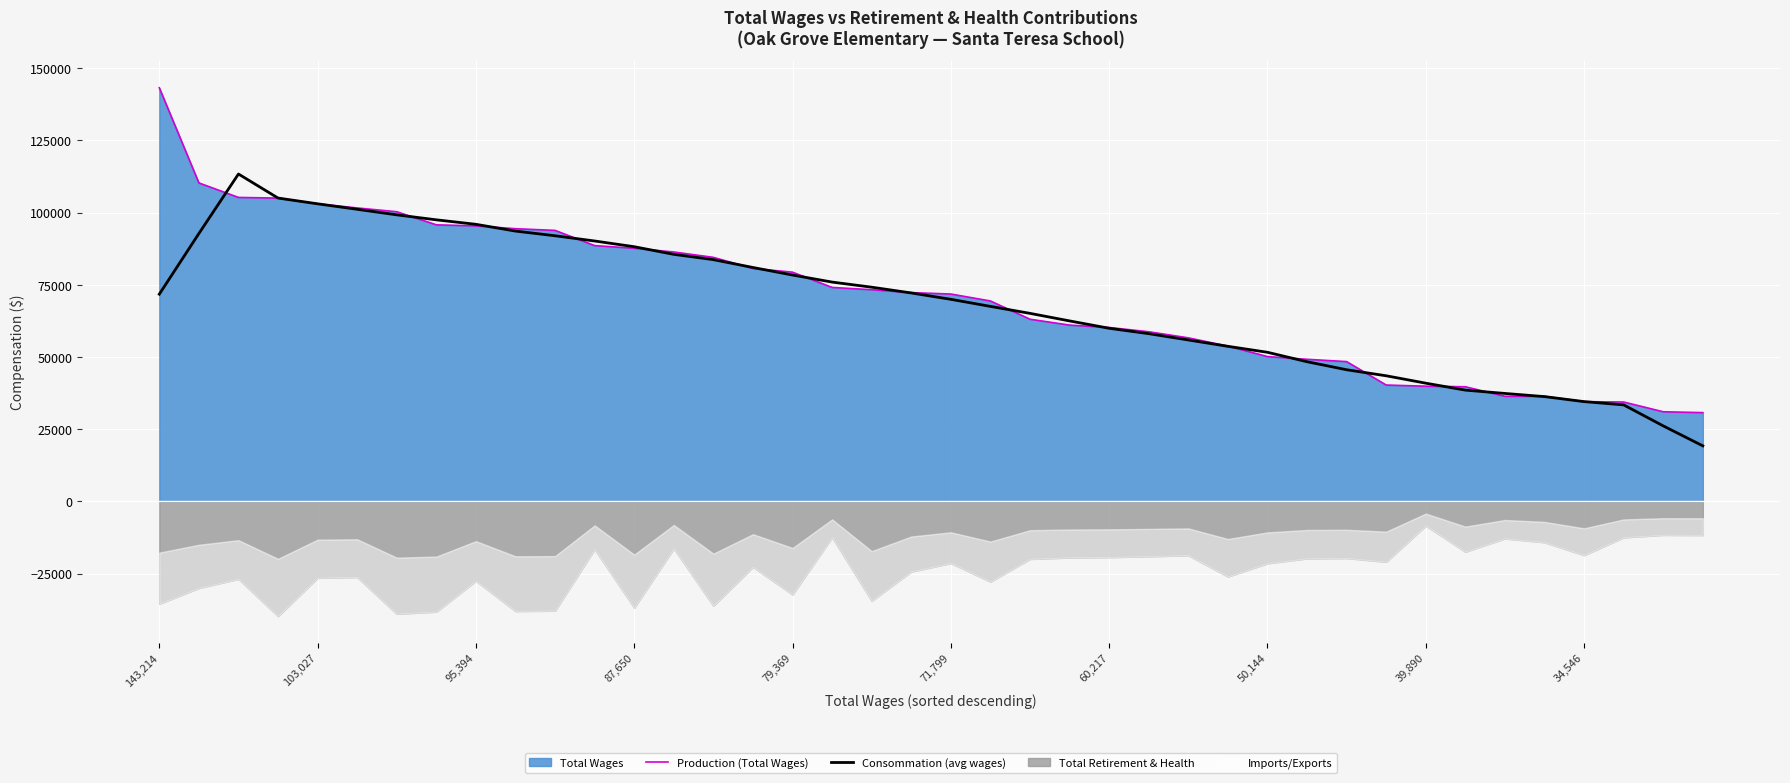

What value does the Consommation (avg wages) series have at 95,394?

95937.8